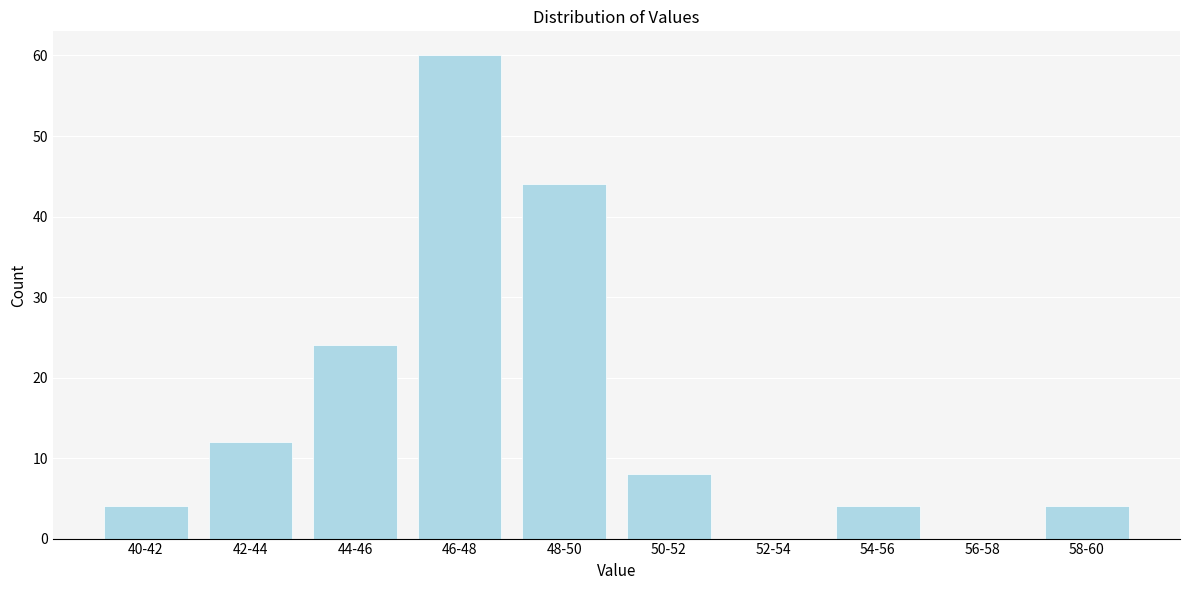

Reading right to left, extract all data points from this chart.

58-60=4	56-58=0	54-56=4	52-54=0	50-52=8	48-50=44	46-48=60	44-46=24	42-44=12	40-42=4